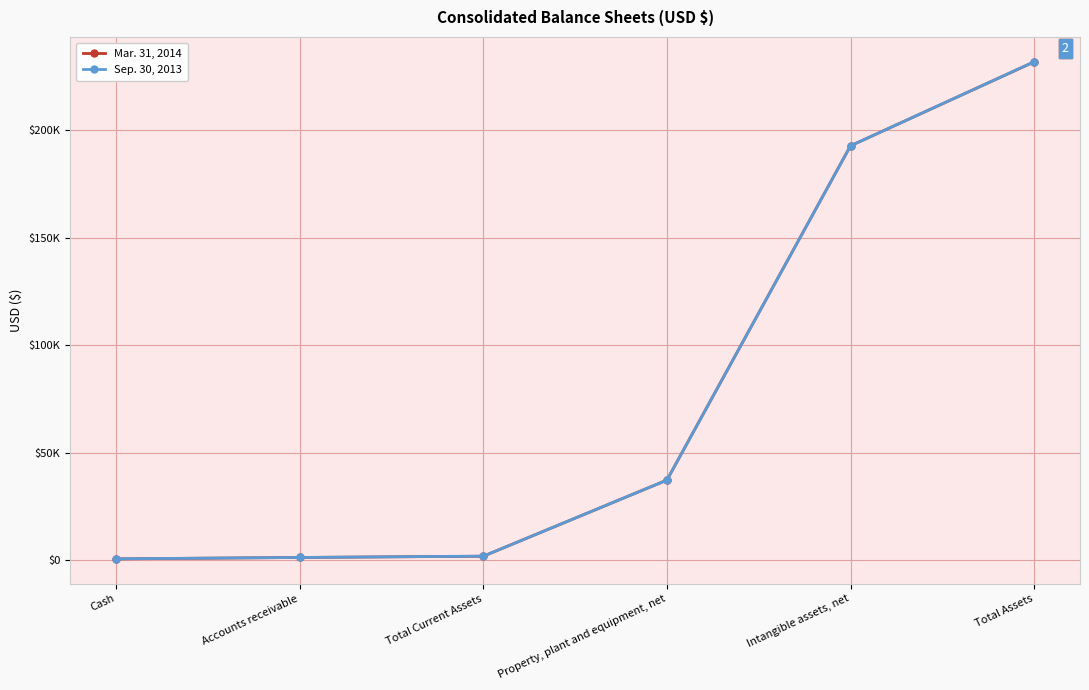

Is this an area chart (filled region under the line)?

No